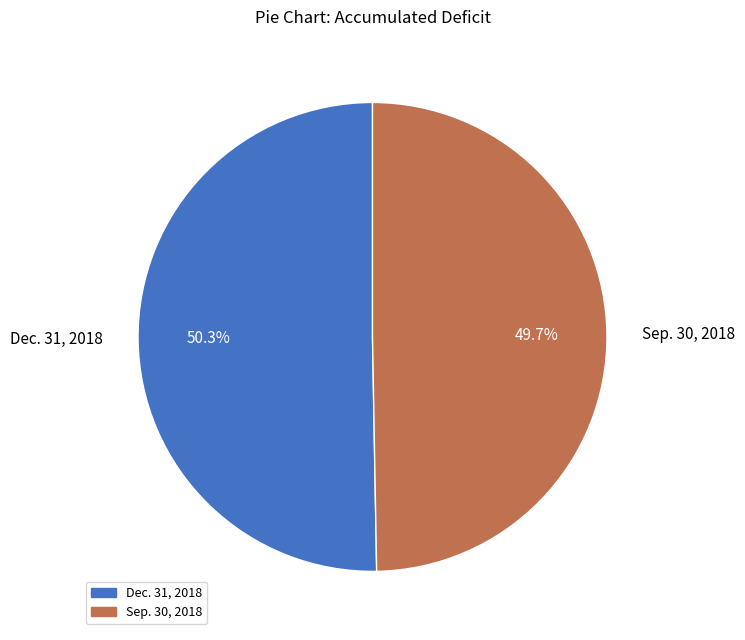

Which category has the smallest portion of the pie?

Sep. 30, 2018